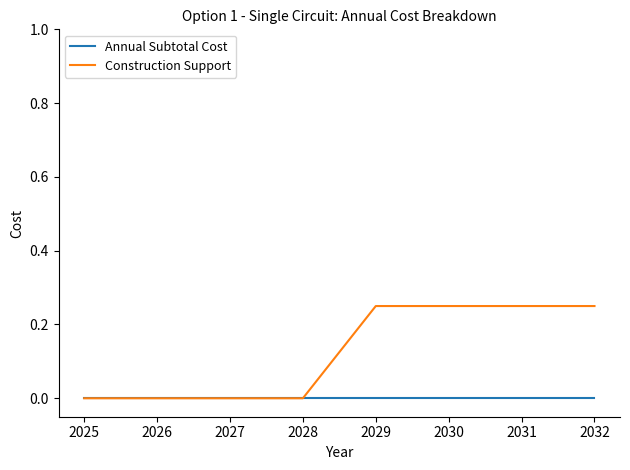

Which series changed the most between 2027 and 2032?

Construction Support